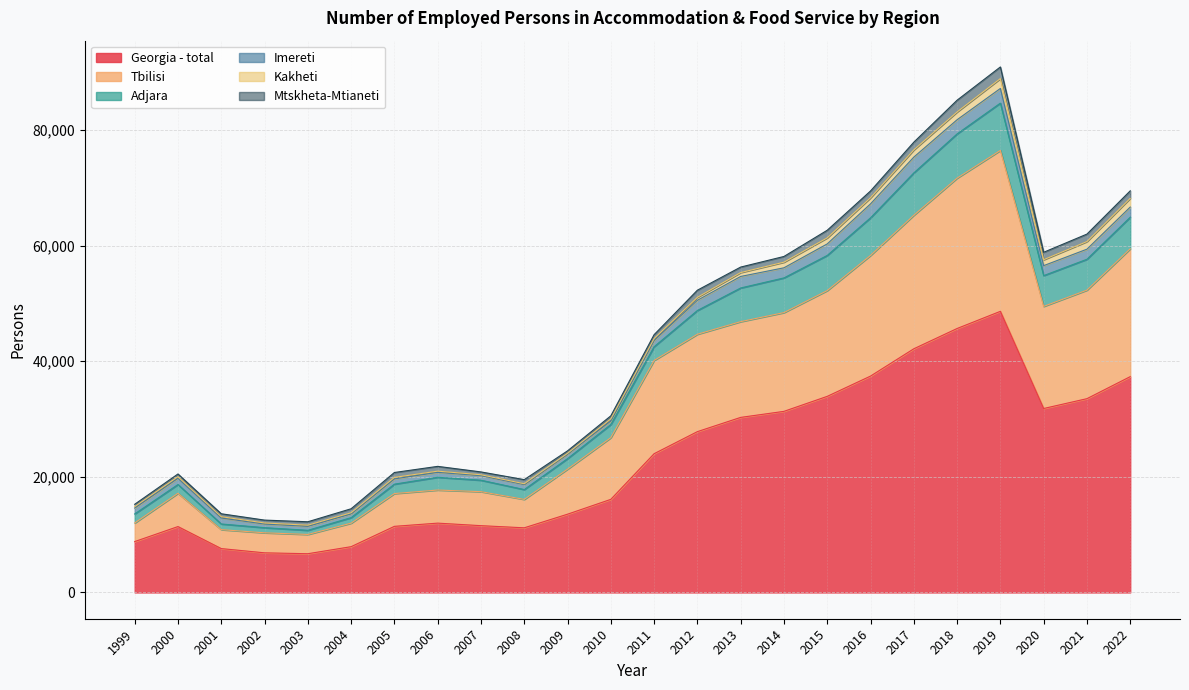

What is the total value across all series at 2014?

58124.0